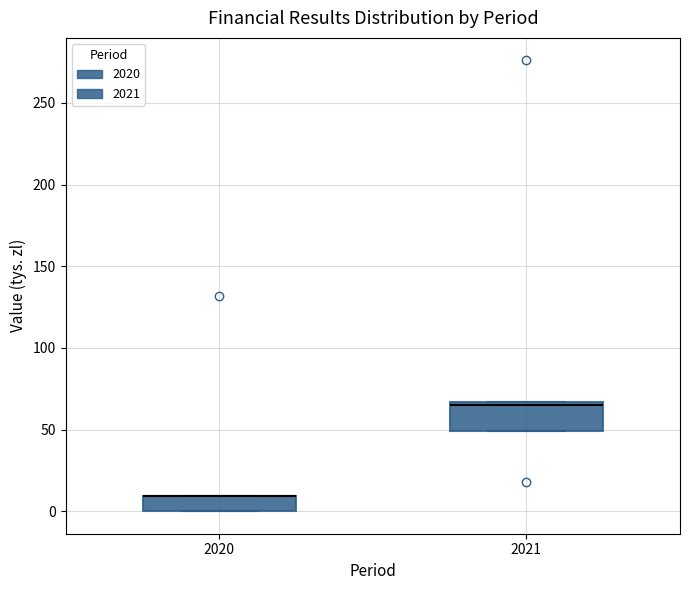

Which box is the tallest, from its lower edge to its upper edge?

2021